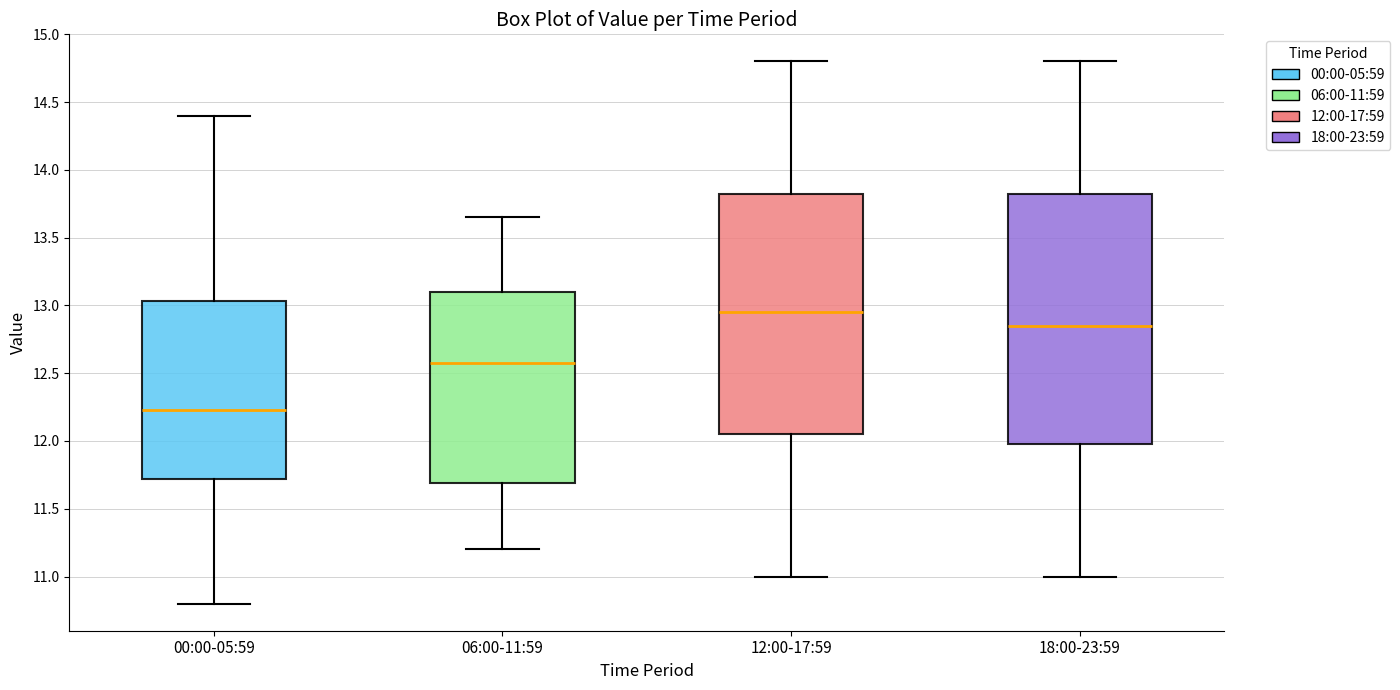

Reading left to right, read every box against the y-axis: the position of its median line, the range the box covers, and the ends of its whiskers. The values are not printed on the chart, so give them approximately, as read against the axis.

00:00-05:59: median 12.25, box 11.70 to 13.05, whiskers 10.80 to 14.40
06:00-11:59: median 12.60, box 11.70 to 13.10, whiskers 11.20 to 13.65
12:00-17:59: median 12.95, box 12.05 to 13.85, whiskers 11.00 to 14.80
18:00-23:59: median 12.85, box 12.00 to 13.85, whiskers 11.00 to 14.80